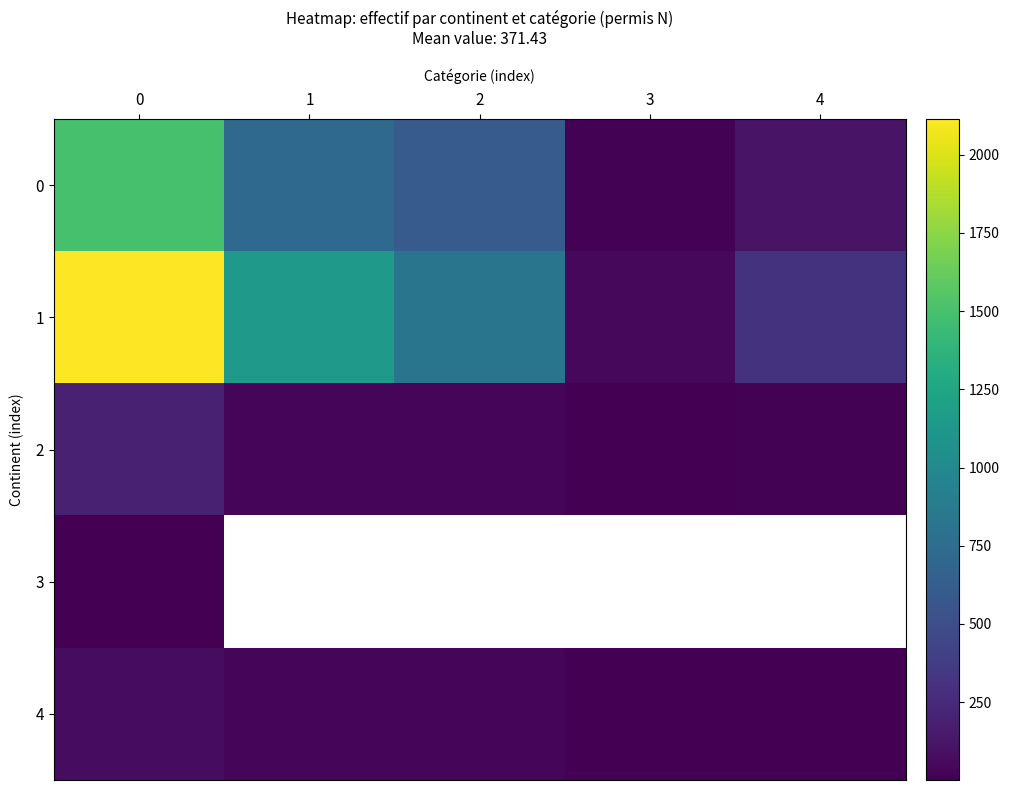

Which series has the largest total across all categories?

row_1